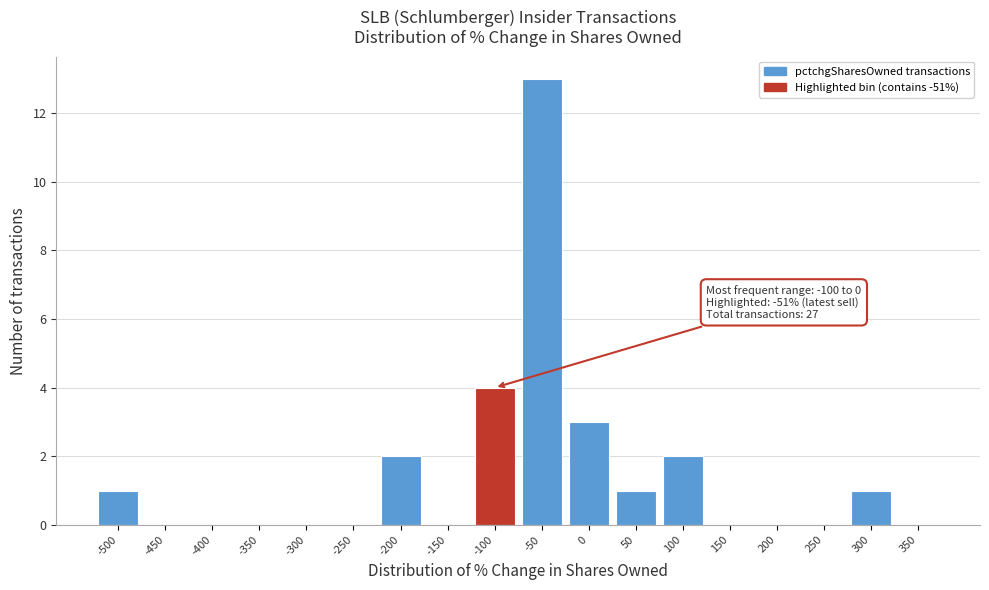

Reading left to right, extract all data points from this chart.

-500=1	-450=0	-400=0	-350=0	-300=0	-250=0	-200=2	-150=0	-100=4	-50=13	0=3	50=1	100=2	150=0	200=0	250=0	300=1	350=0